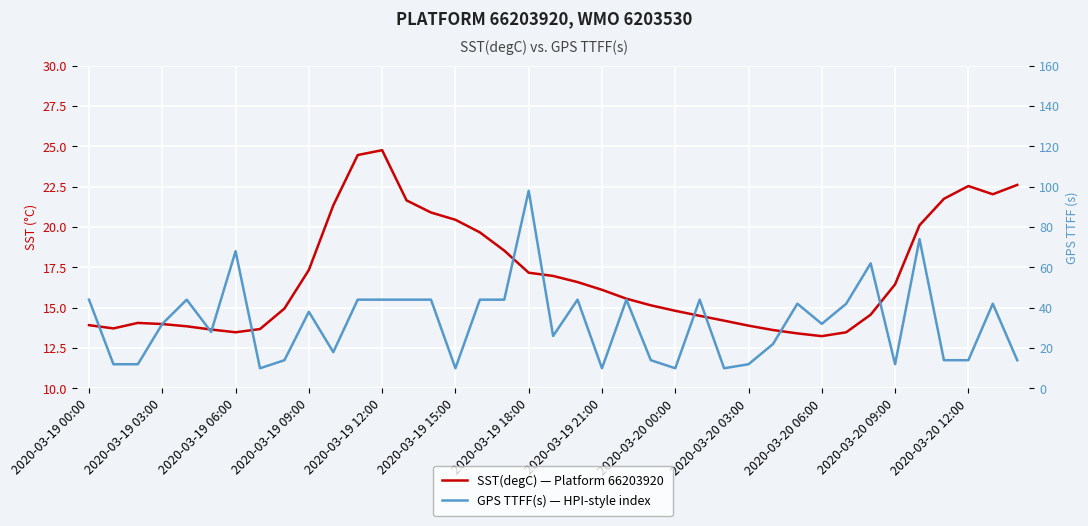

How many interior local valleys does the SST(degC) — Platform 66203920 series have?

4